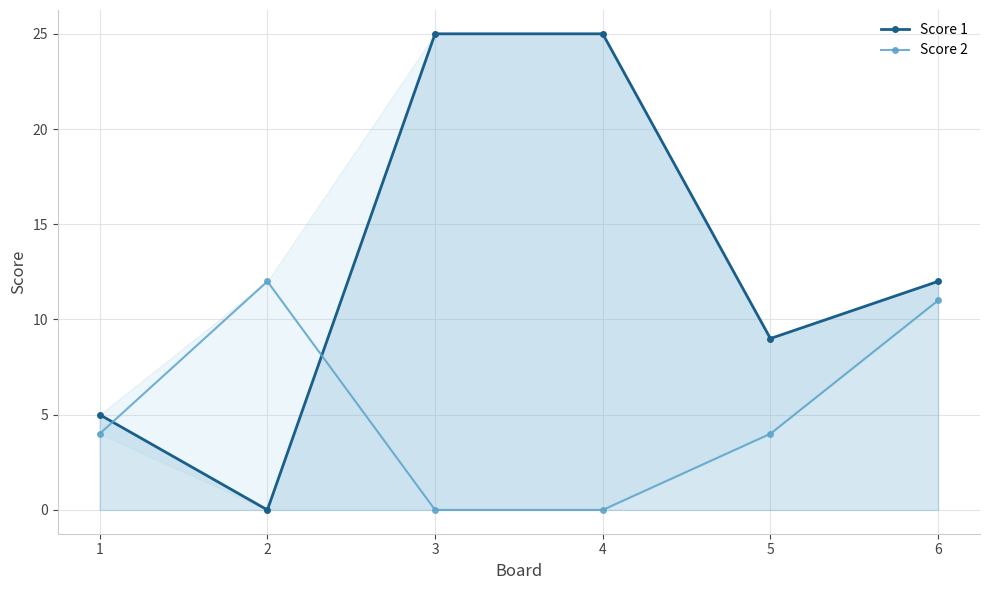

What is the difference between the second highest and minimum values in the Score 1 series?

25